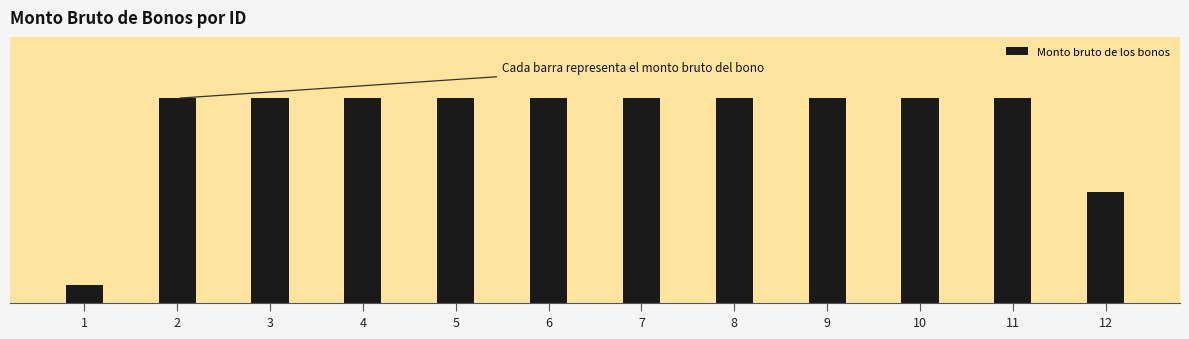

Rank the categories by value from highest to lowest.

2, 3, 4, 5, 6, 7, 8, 9, 10, 11, 12, 1